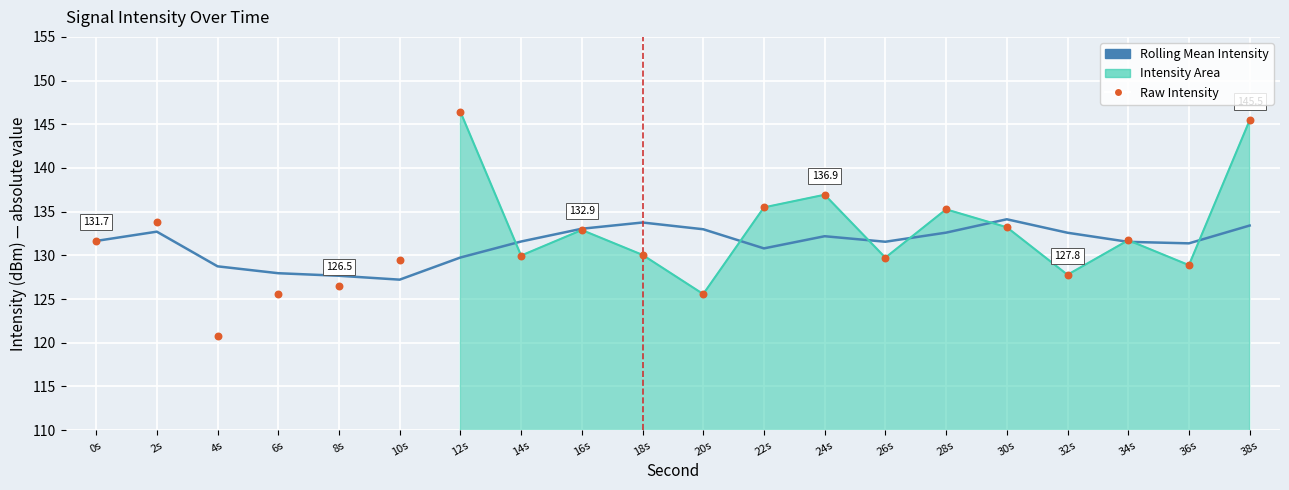

At which category is the sum across all series the highest?

38s